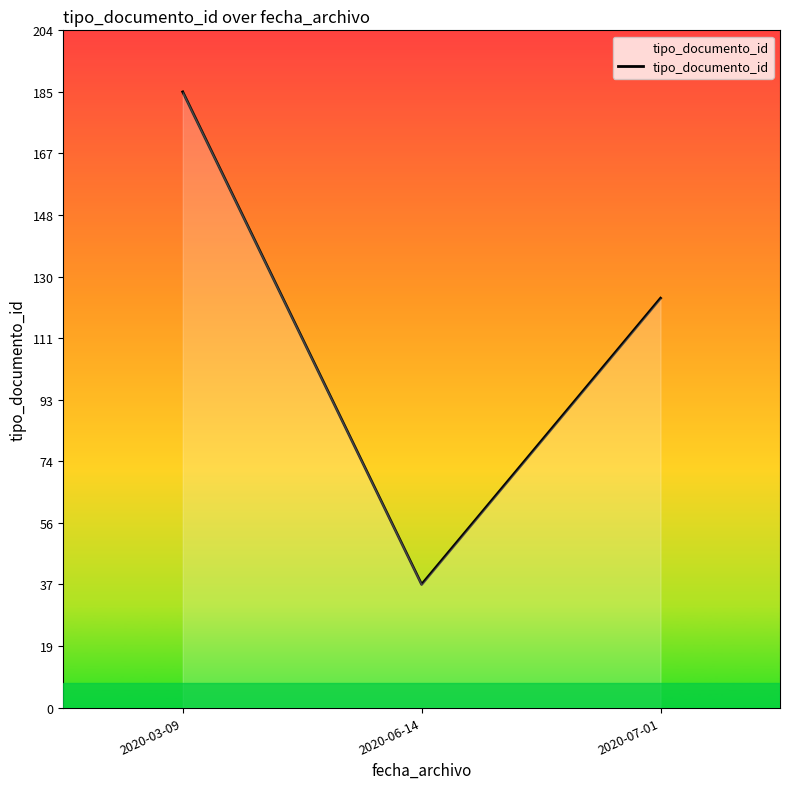

List the labels in order of value, smallest first.

2020-06-14, 2020-07-01, 2020-03-09